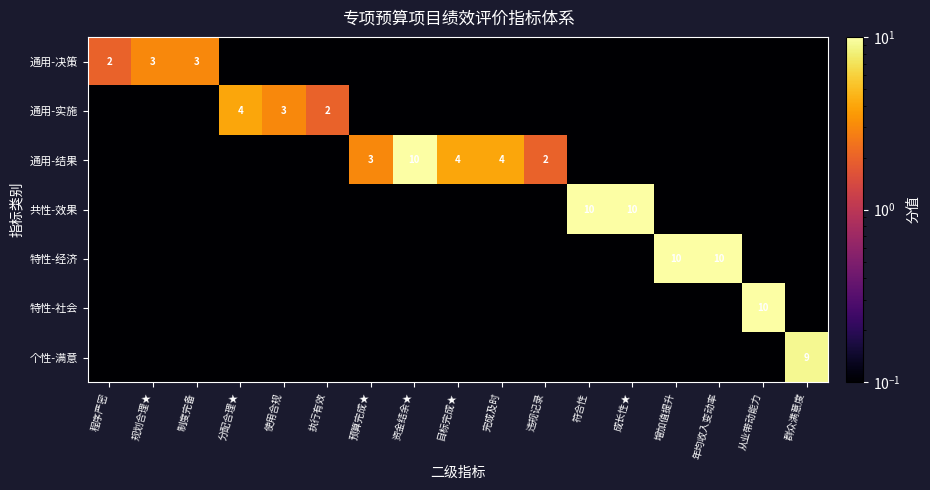

The value of 个性-满意 at 群众满意度 is 2.3. True or false?

False